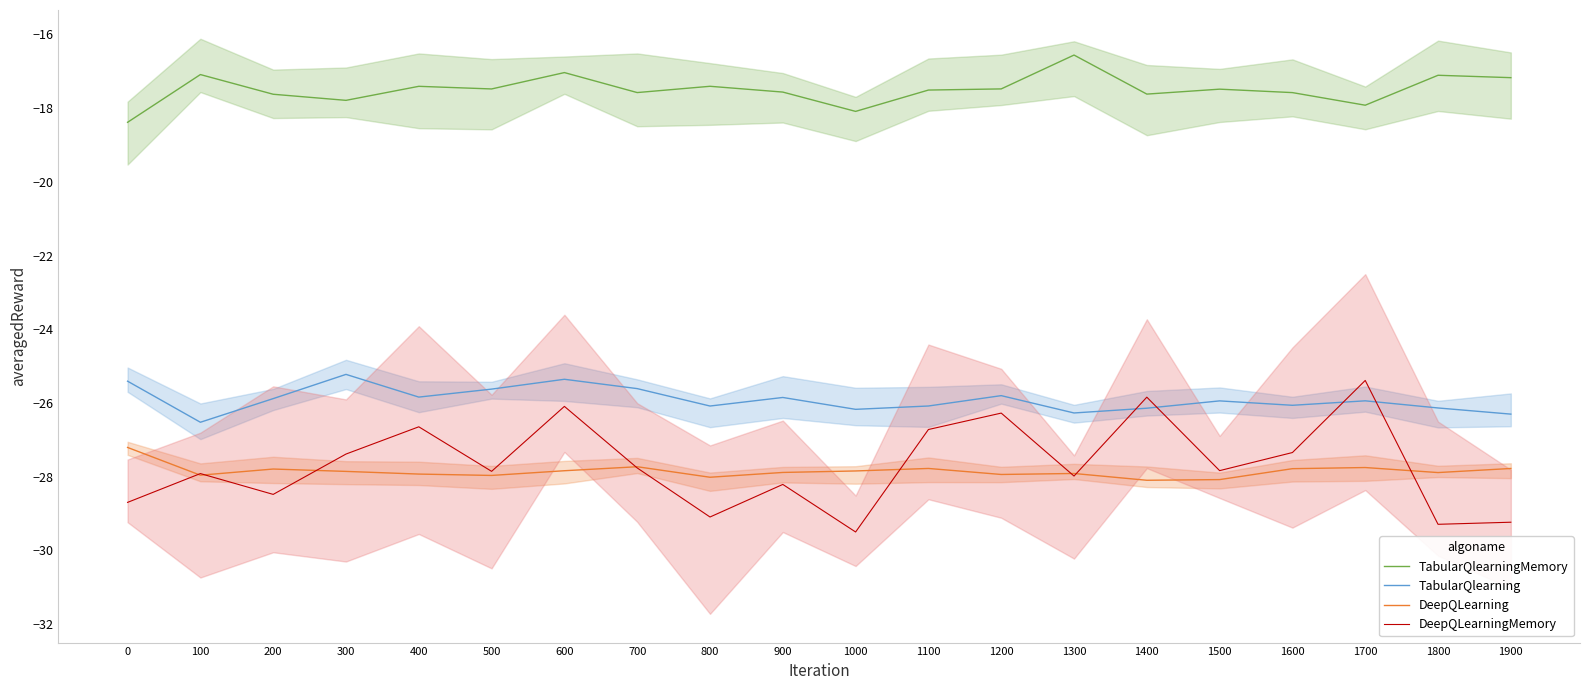

What is the difference between the maximum and minimum values in the TabularQlearning series?

1.3